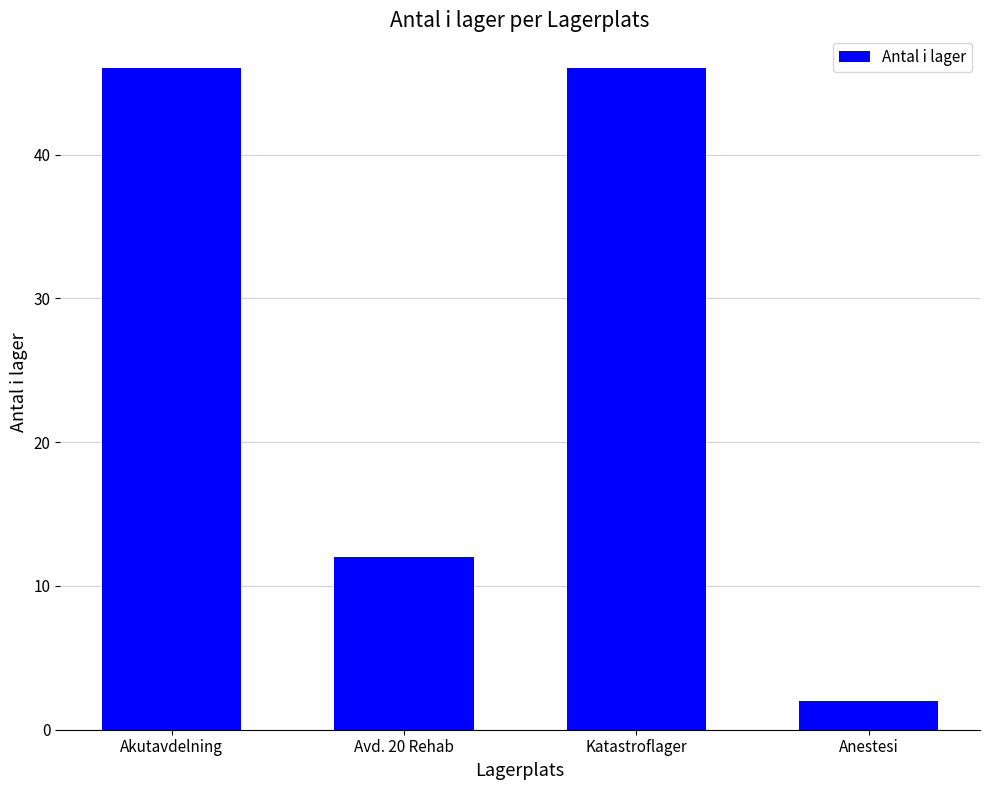

Where is the data nearest to the value 24?

Avd. 20 Rehab